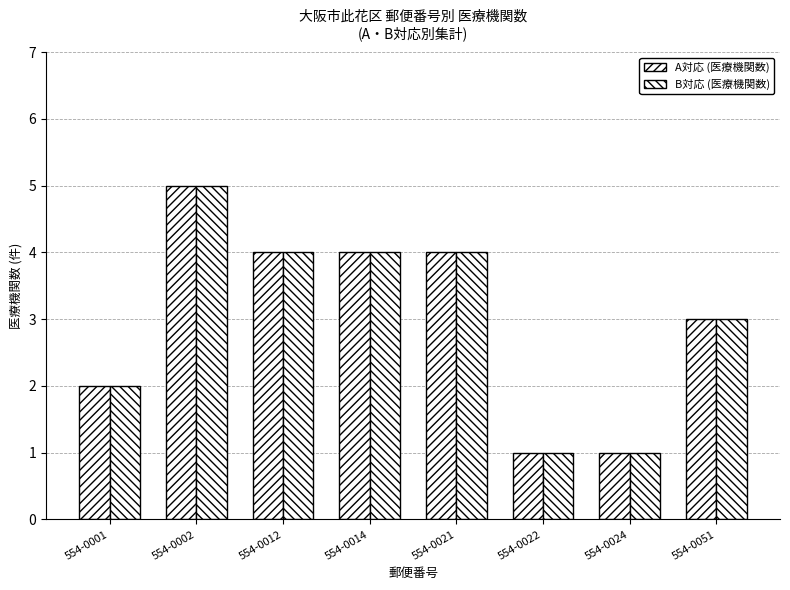

Reading left to right, extract all data points from this chart.

A対応 (医療機関数): 2	5	4	4	4	1	1	3
B対応 (医療機関数): 2	5	4	4	4	1	1	3